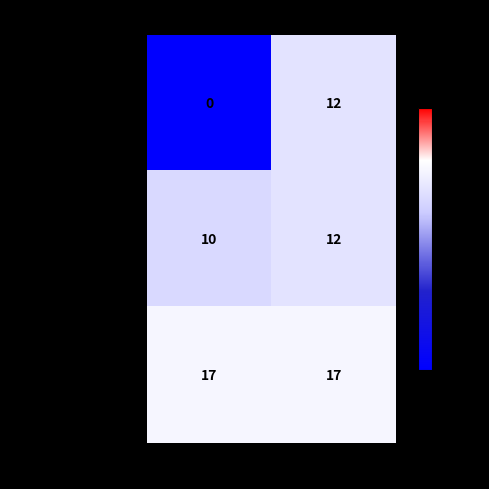

Which series has the widest spread of values?

Wade, Valinda